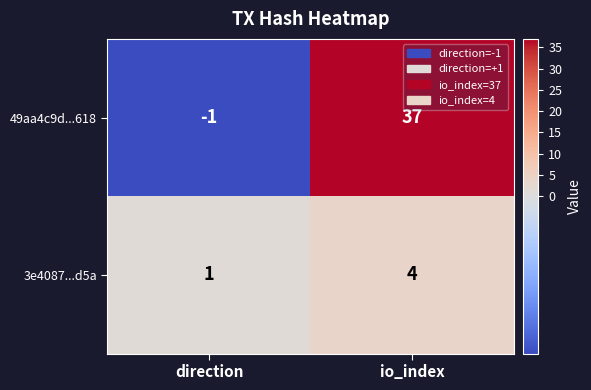

How many categories are shown in the chart?

2